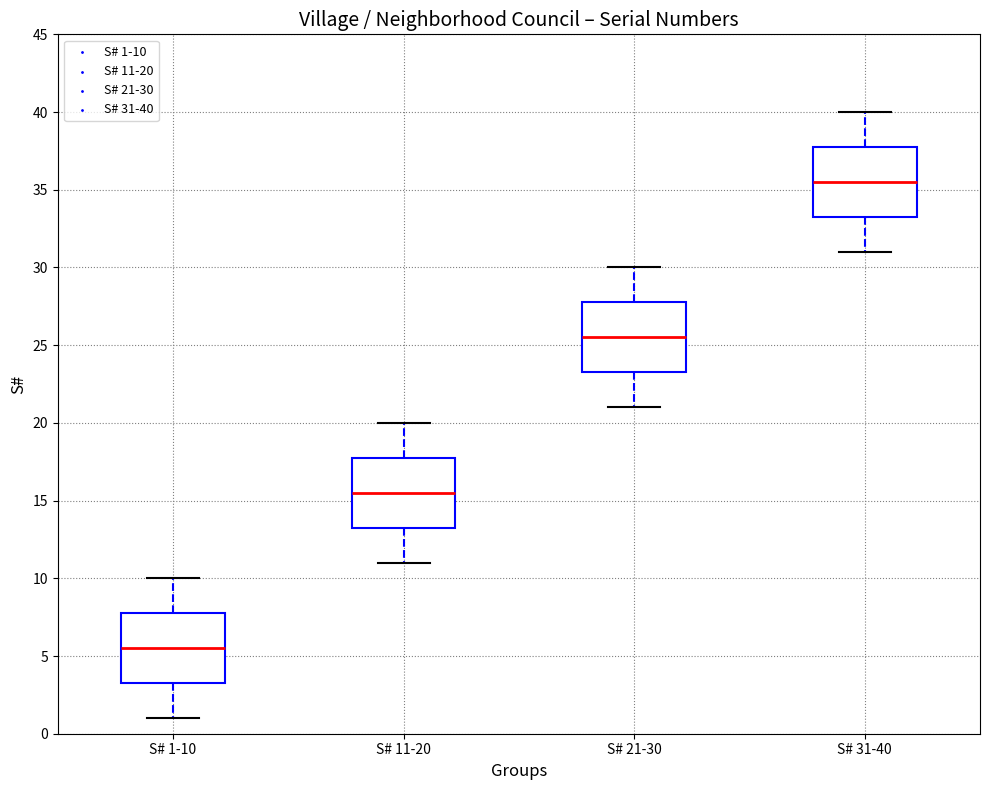

Reading left to right, transcribe this box plot: for each box, give where its median line is, the range the box spans, and where its two whiskers end, as read against the y-axis. The values are not printed on the chart, so give them approximately, as read against the axis.

S# 1-10: median 5.5, box 3.5 to 8.0, whiskers 1.0 to 10.0
S# 11-20: median 15.5, box 13.5 to 18.0, whiskers 11.0 to 20.0
S# 21-30: median 25.5, box 23.5 to 28.0, whiskers 21.0 to 30.0
S# 31-40: median 35.5, box 33.5 to 38.0, whiskers 31.0 to 40.0